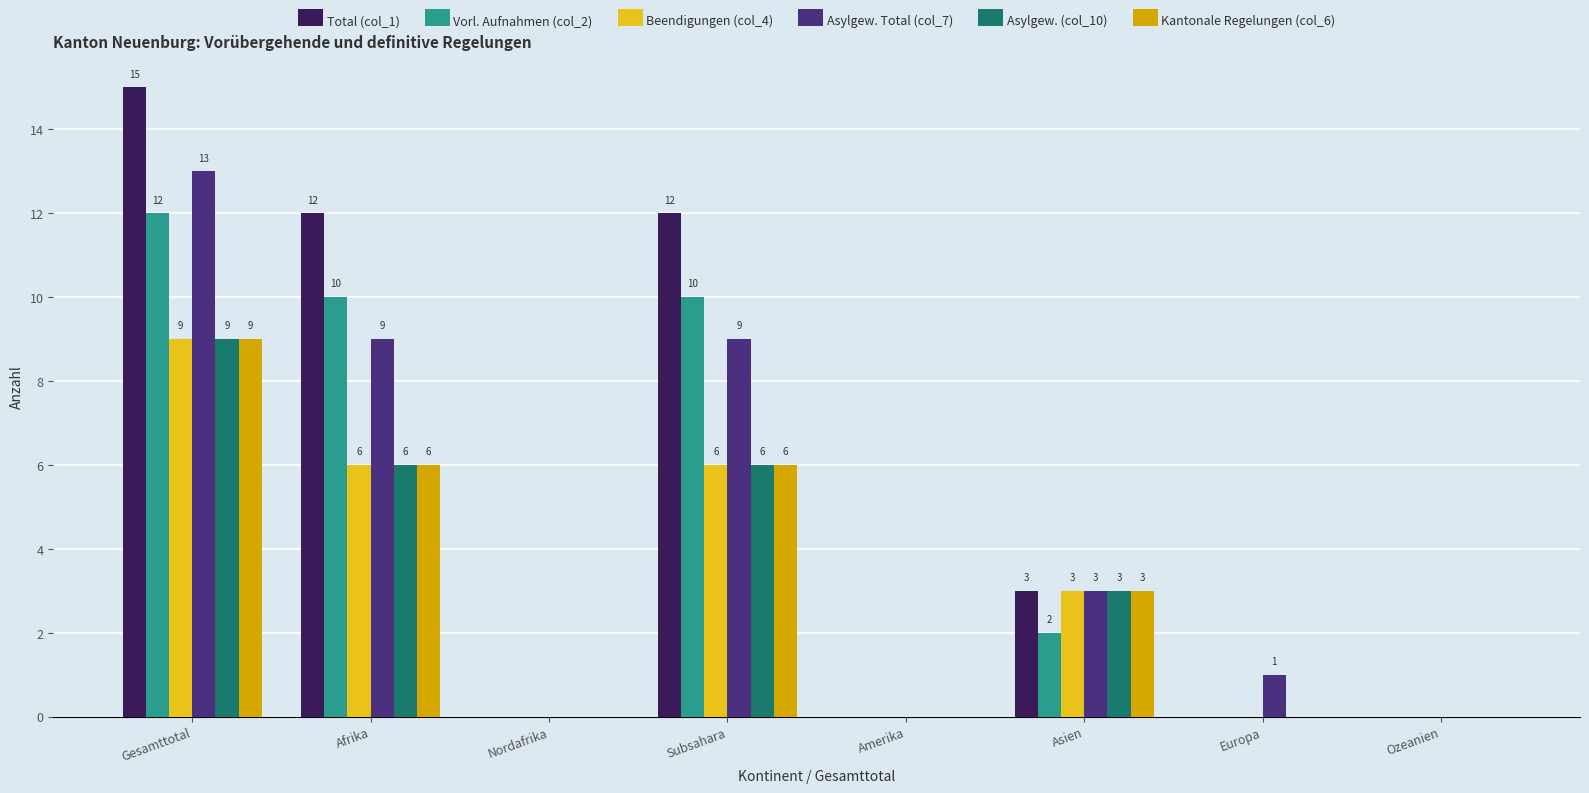

Which series has the largest range (max minus min)?

Total (col_1)